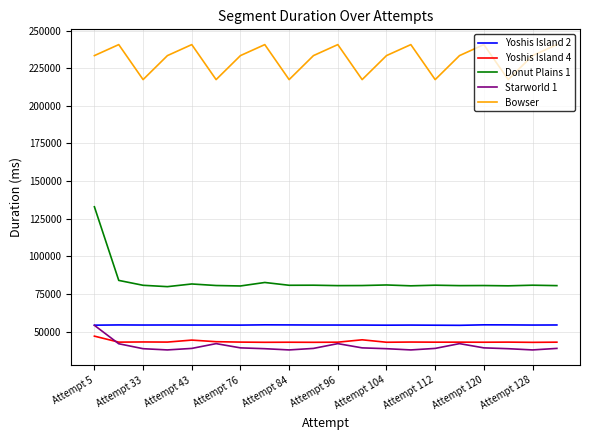

What is the lowest value of the Yoshis Island 2 series?

54116